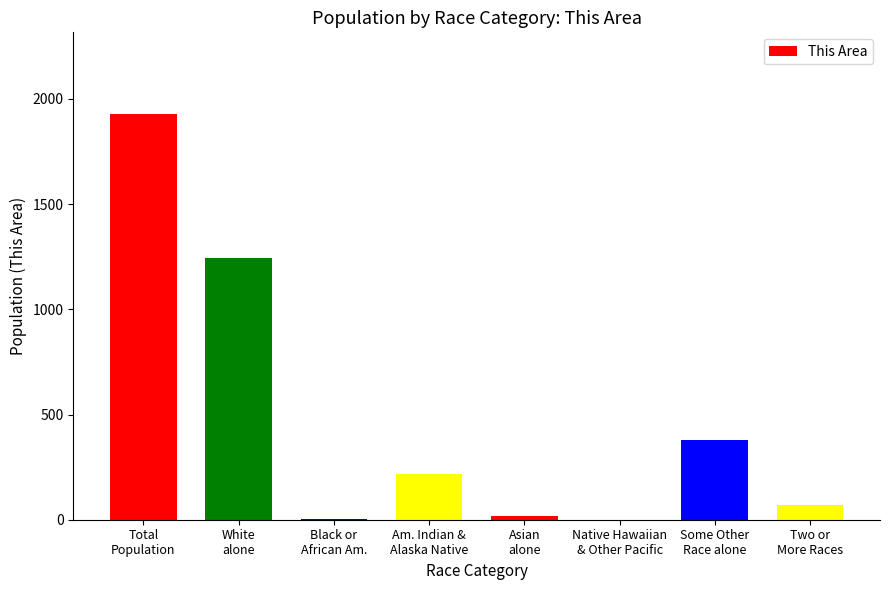

What is the greatest value displayed?

1930